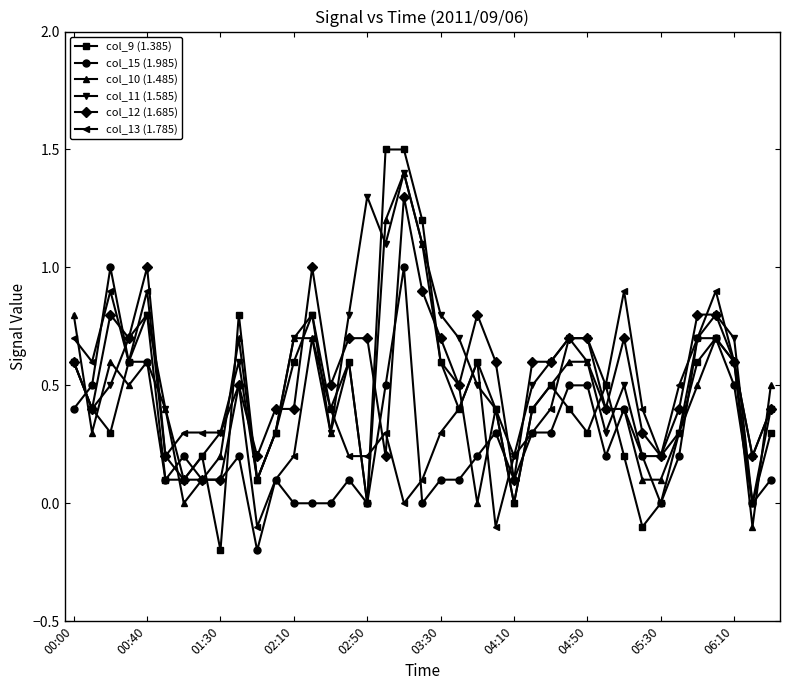

What is the greatest value displayed?

1.5